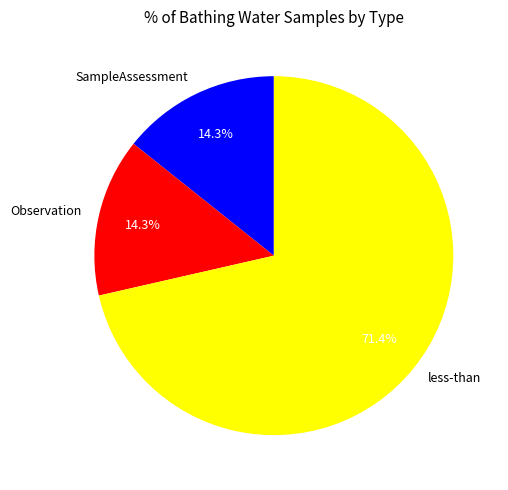

The Observation slice represents 14% of the pie. True or false?

True